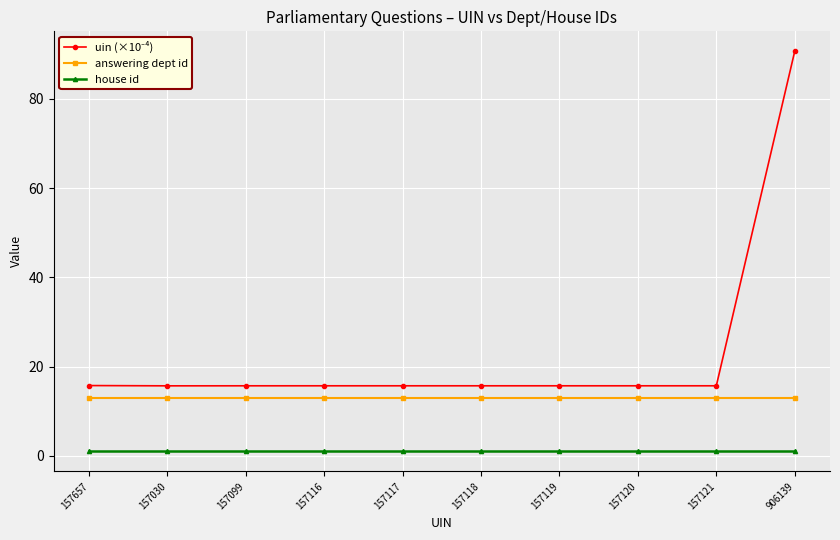

The answering dept id series shows 2.9 at 157116. True or false?

False